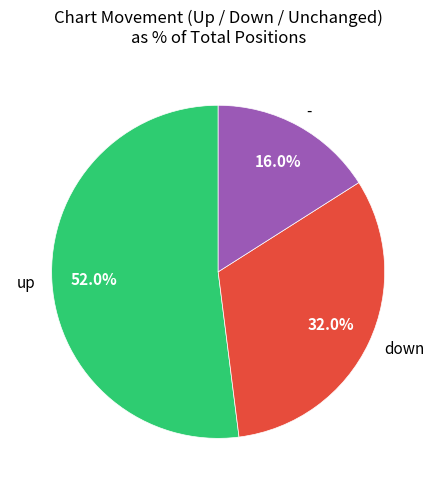

How many segments does this pie chart have?

3